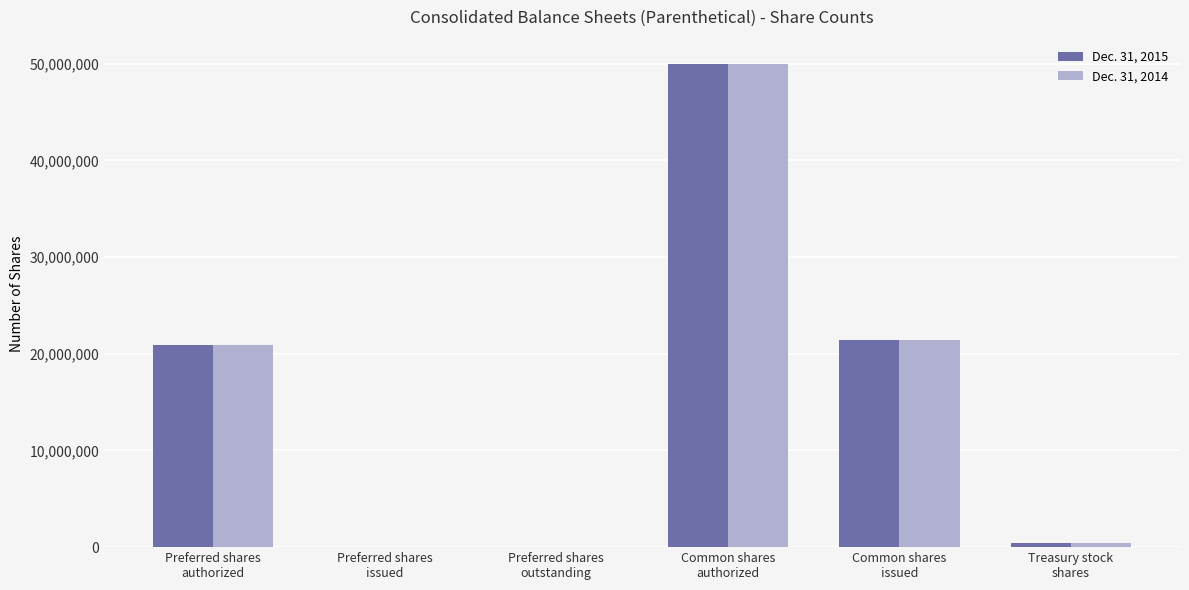

Which series has the widest spread of values?

Dec. 31, 2015